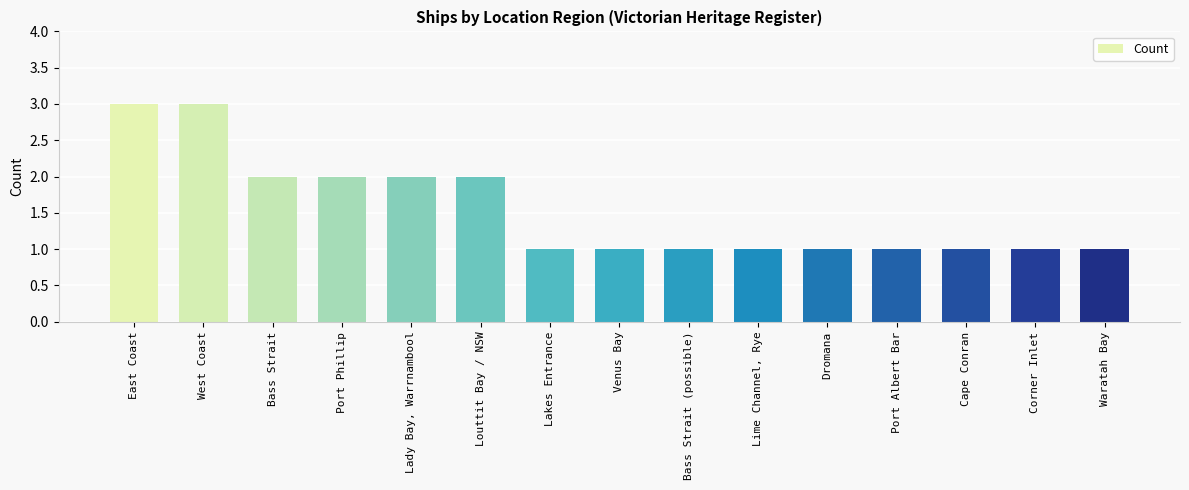

The value at Waratah Bay is 1. True or false?

True